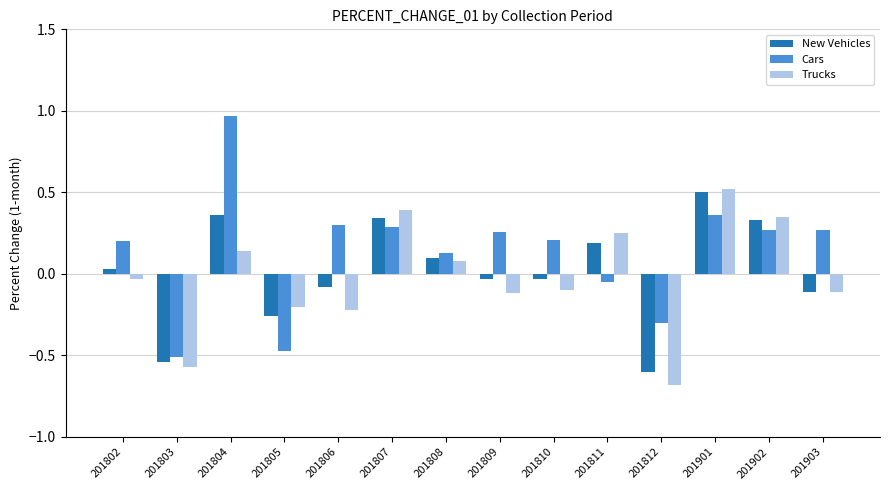

Count the number of categories in the chart.

14